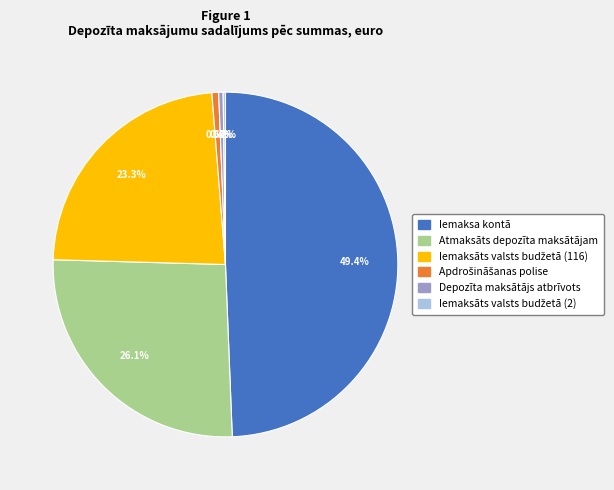

Which slice is the largest?

Iemaksa kontā